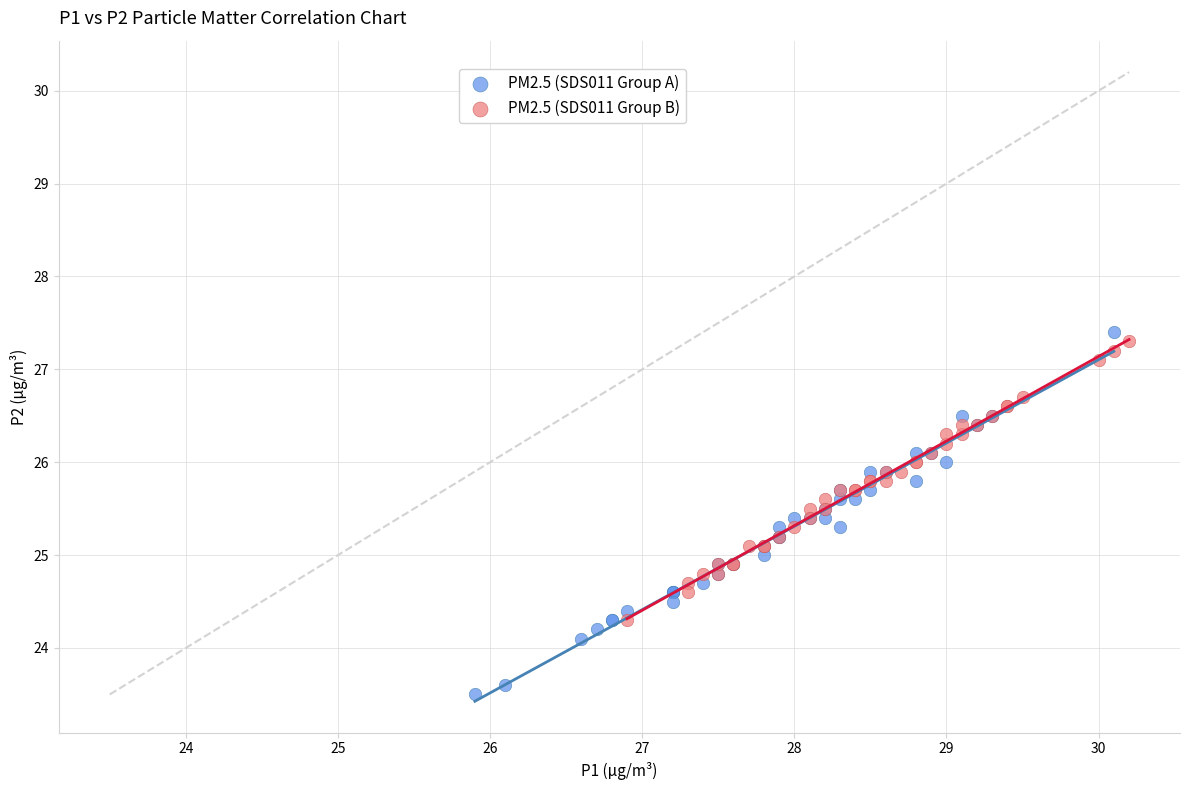

Which series has the widest spread of Y values?

PM2.5 (SDS011 Group A)